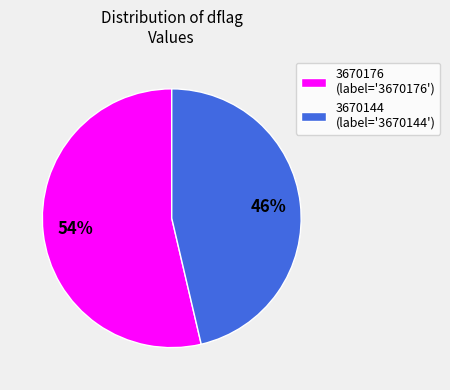

To the nearest percent, what percentage of the pie is 3670144?

46%